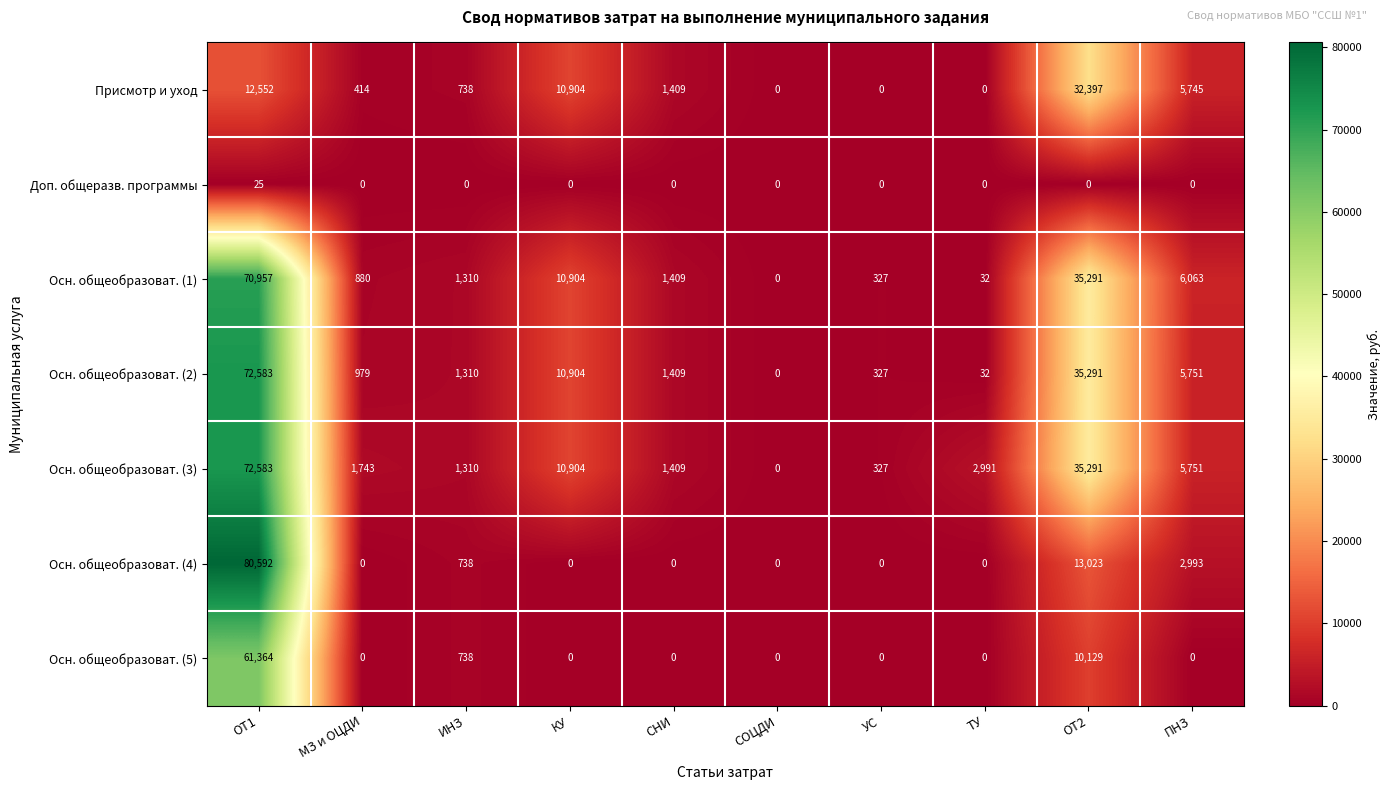

At which label does Осн. общеобразоват. (4) reach its peak?

ОТ1